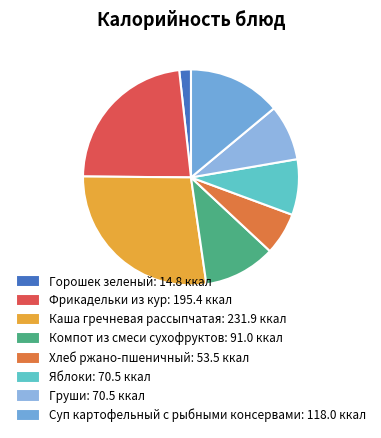

Count the number of slices in the pie.

8